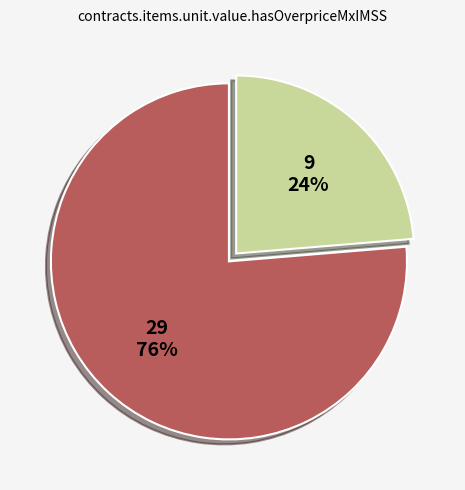

Is there a majority slice in this chart?

Yes